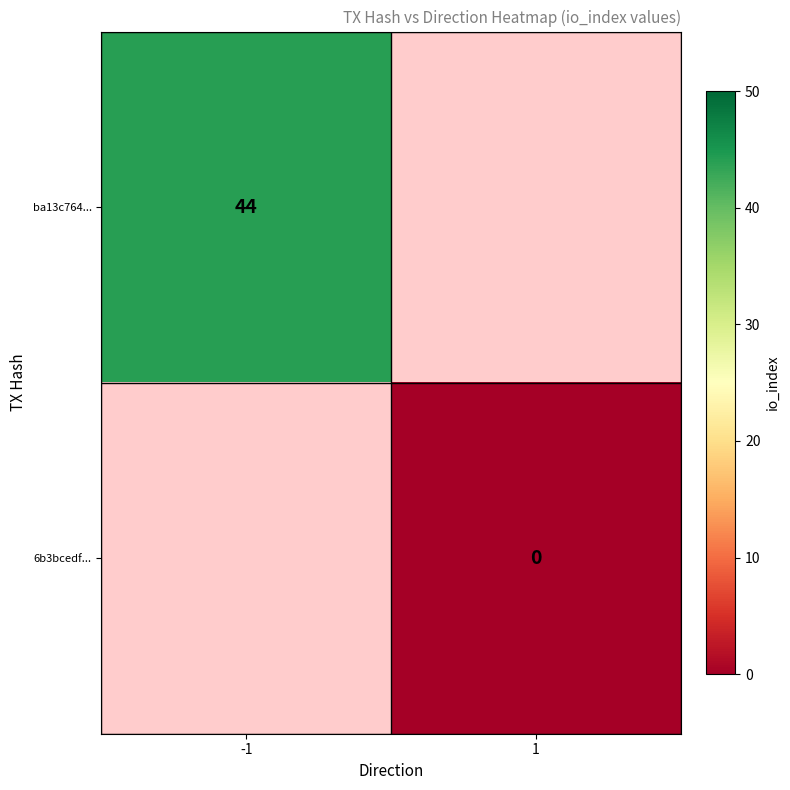

The ba13c764... series shows 26 at -1. True or false?

False